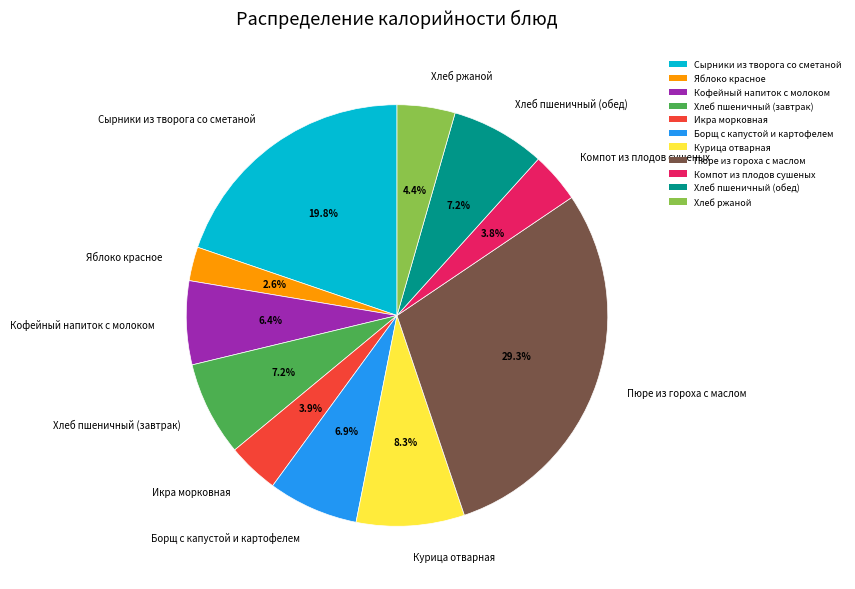

How many slices are in this pie chart?

11